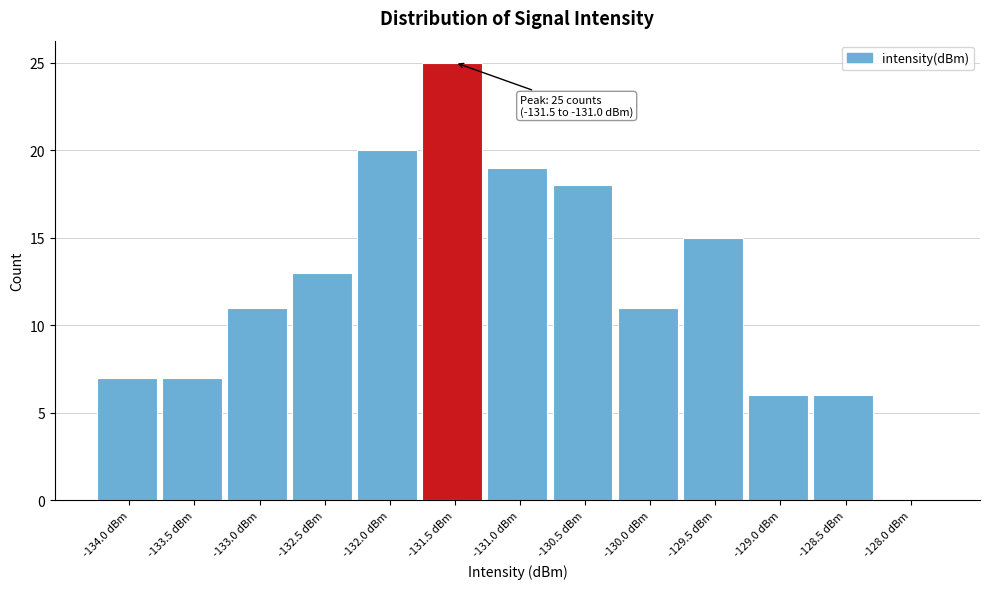

Reading left to right, list all the values displayed in this chart.

-134.0 dBm=7	-133.5 dBm=7	-133.0 dBm=11	-132.5 dBm=13	-132.0 dBm=20	-131.5 dBm=25	-131.0 dBm=19	-130.5 dBm=18	-130.0 dBm=11	-129.5 dBm=15	-129.0 dBm=6	-128.5 dBm=6	-128.0 dBm=0